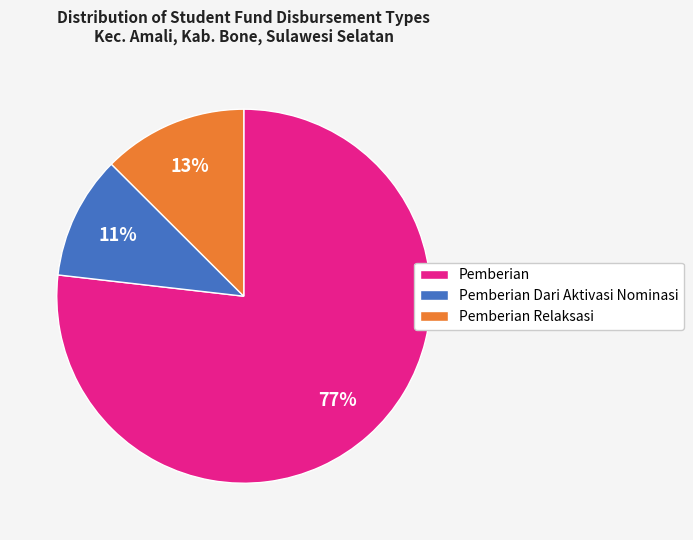

True or false: Pemberian Relaksasi accounts for 24% of the total.

False